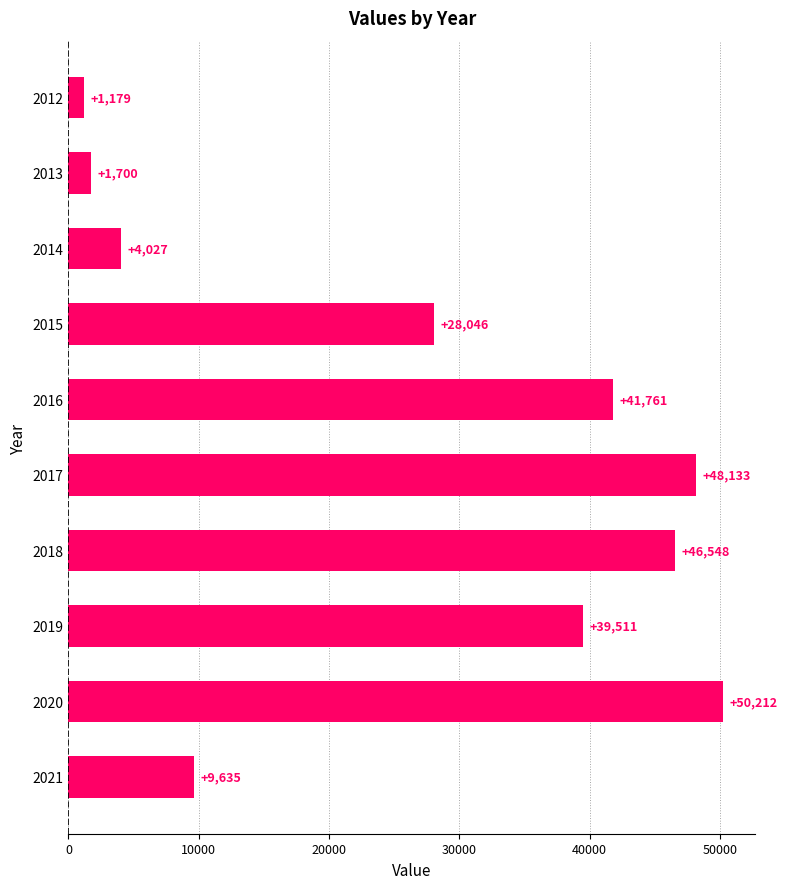

Where is the data nearest to the value 25695?

2015